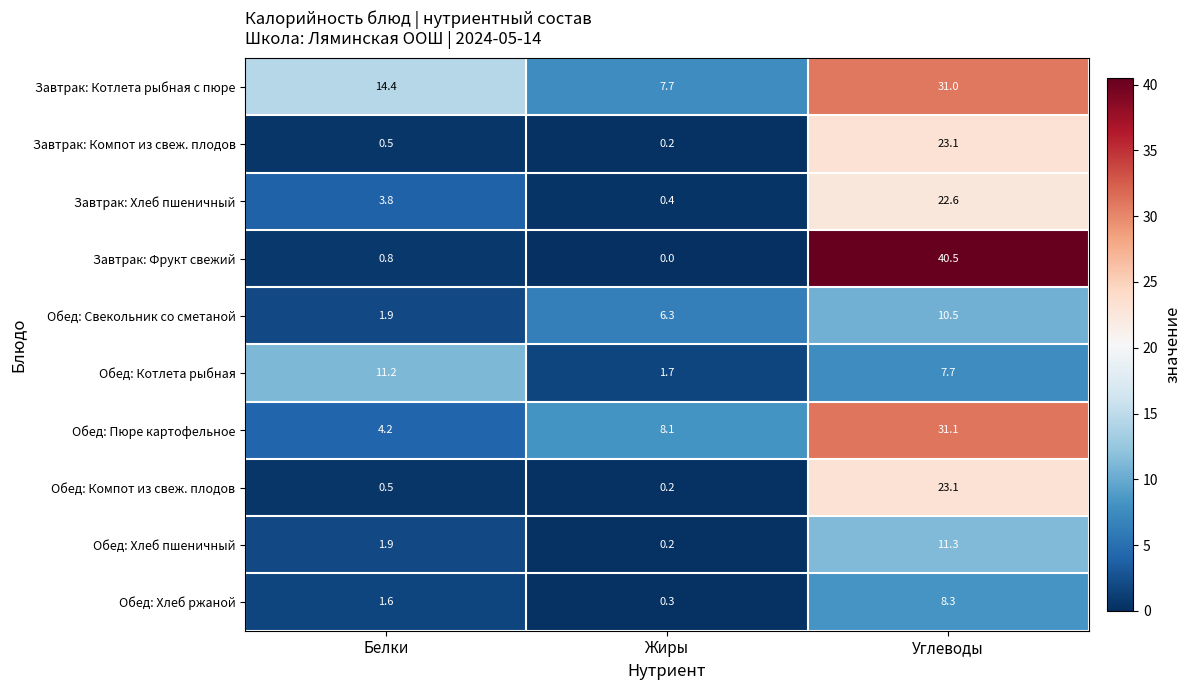

How many data points in Завтрак: Котлета рыбная с пюре are above 14?

2